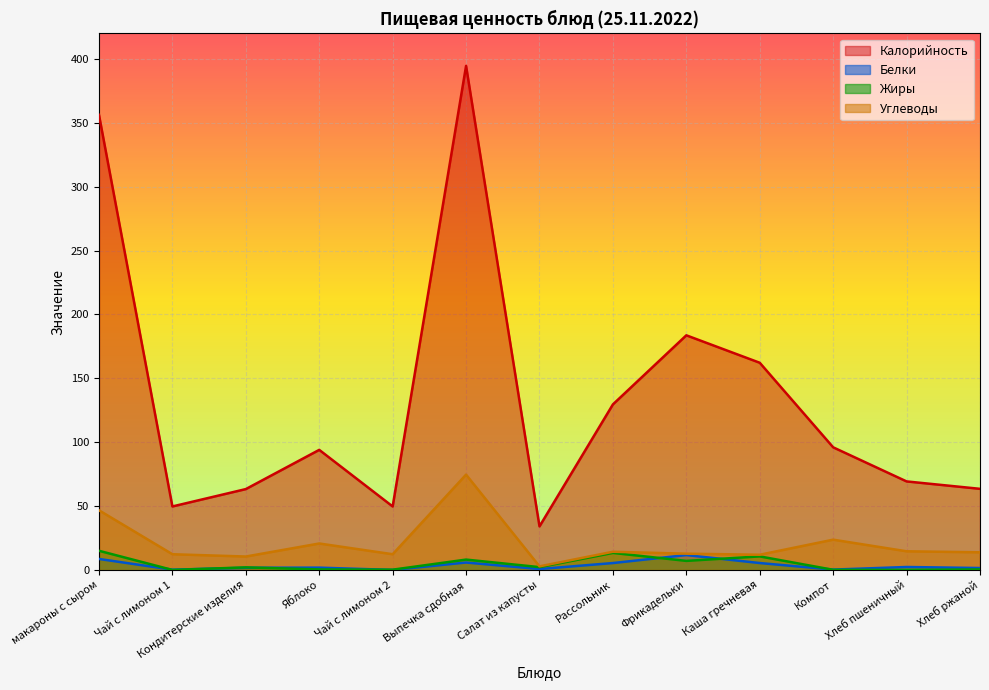

Between Чай с лимоном 1 and Салат из капусты, which is larger?

Чай с лимоном 1